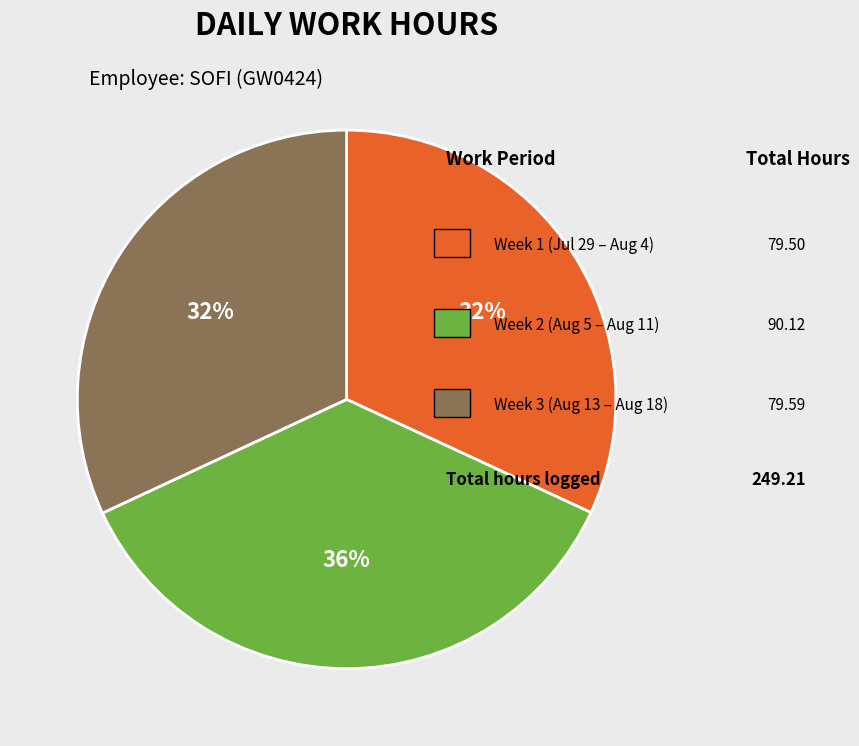

Does any single category account for the majority?

No